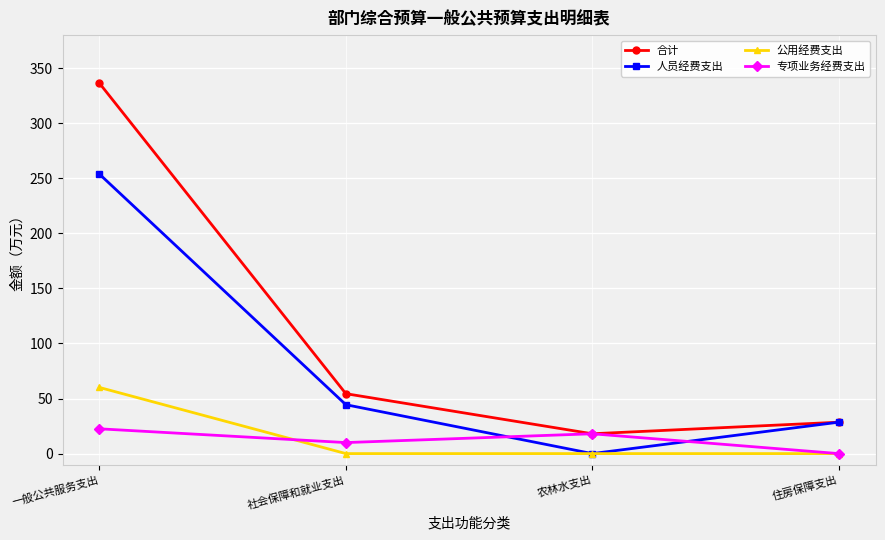

At how many categories does at least one series exceed 212?

1